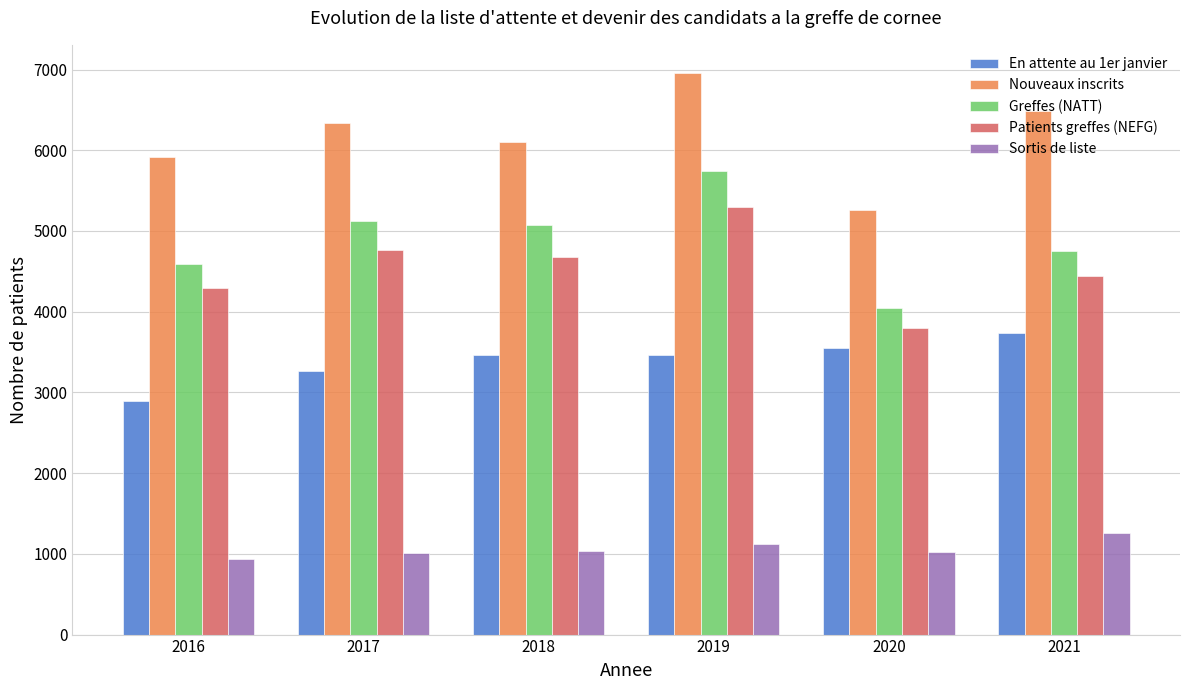

What is the minimum value shown in the chart?

940